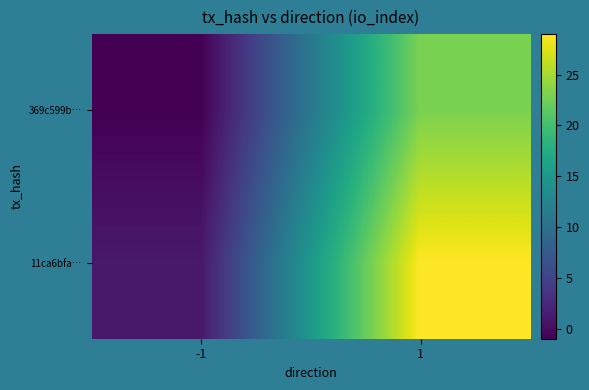

Reading left to right, what are all the values shown in this chart?

369c599b…: -1=-1	1=23
11ca6bfa…: -1=1	1=29